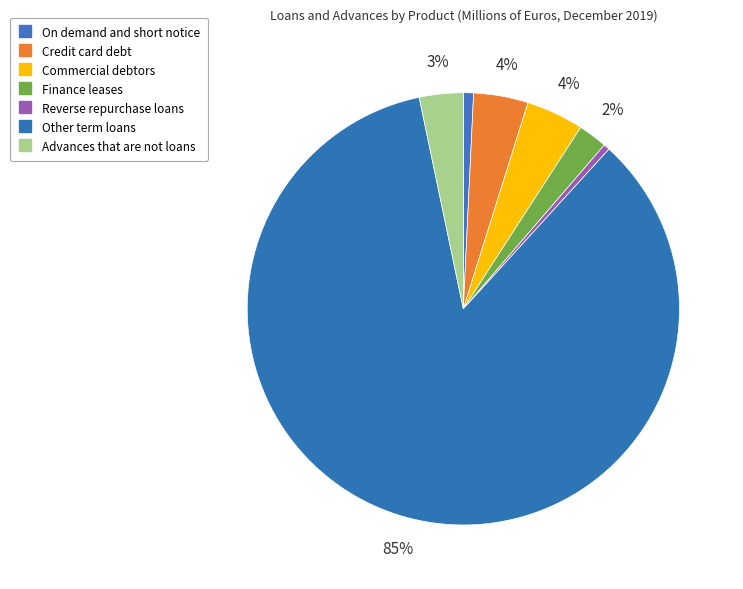

How many segments does this pie chart have?

7